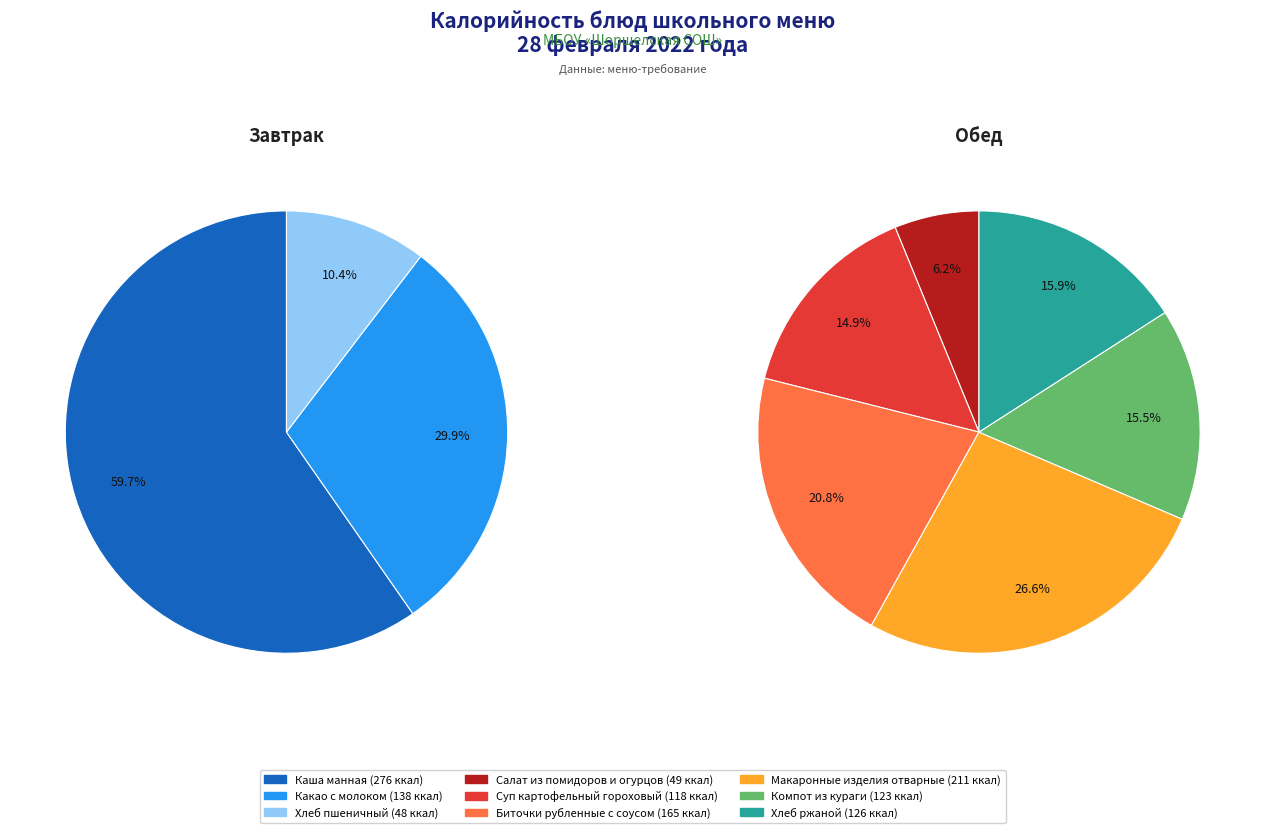

How many segments does this pie chart have?

9